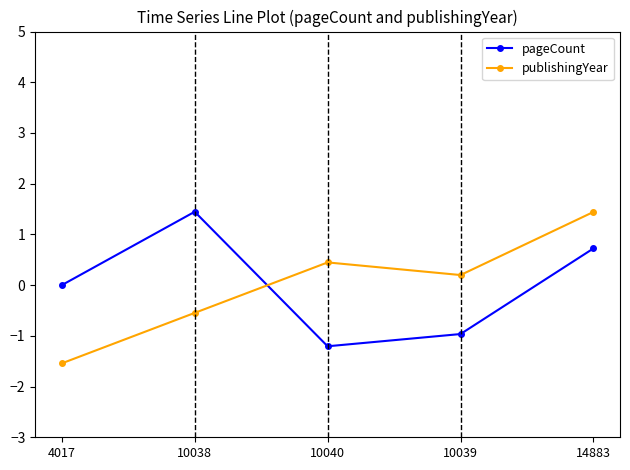

Rank the categories by pageCount value from highest to lowest.

10038, 14883, 4017, 10039, 10040